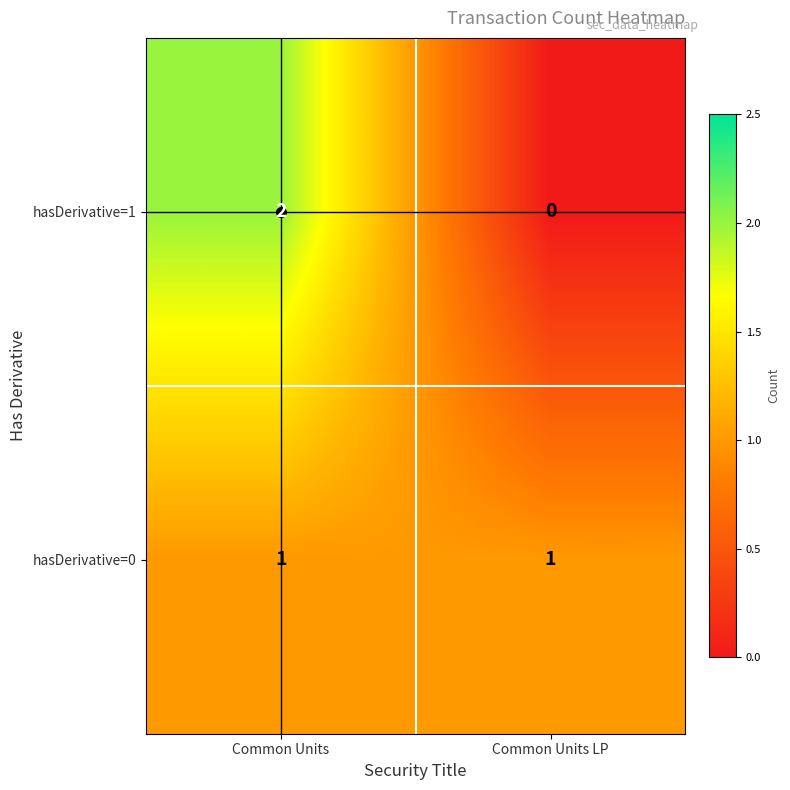

The hasDerivative=1 series shows 2 at Common Units. True or false?

True